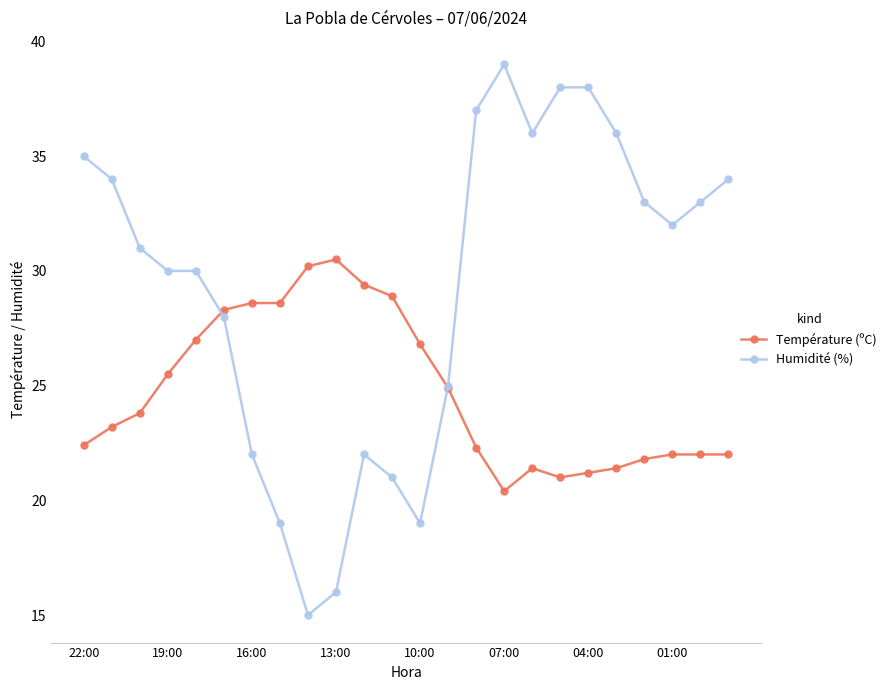

Which series has the largest range (max minus min)?

Humidité (%)